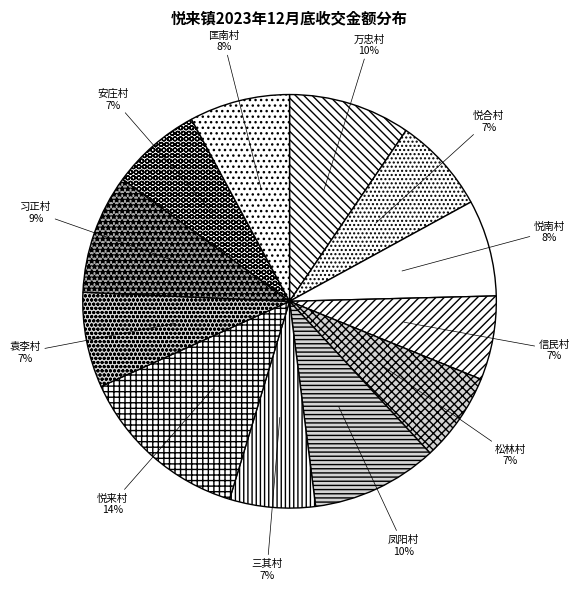

Is it true that 匡南村 is 21% of the pie?

False